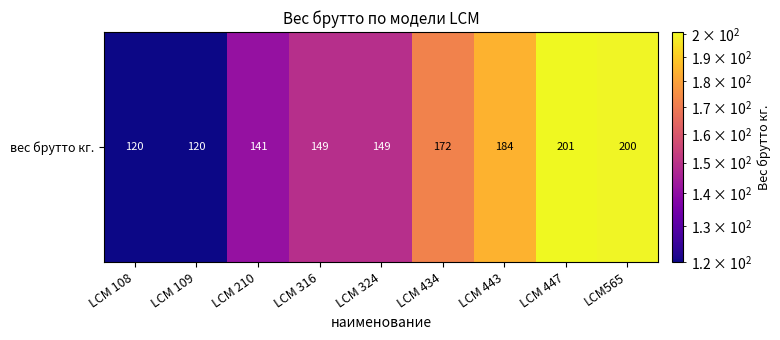

True or false: the data shows 200 at LCM565.

True